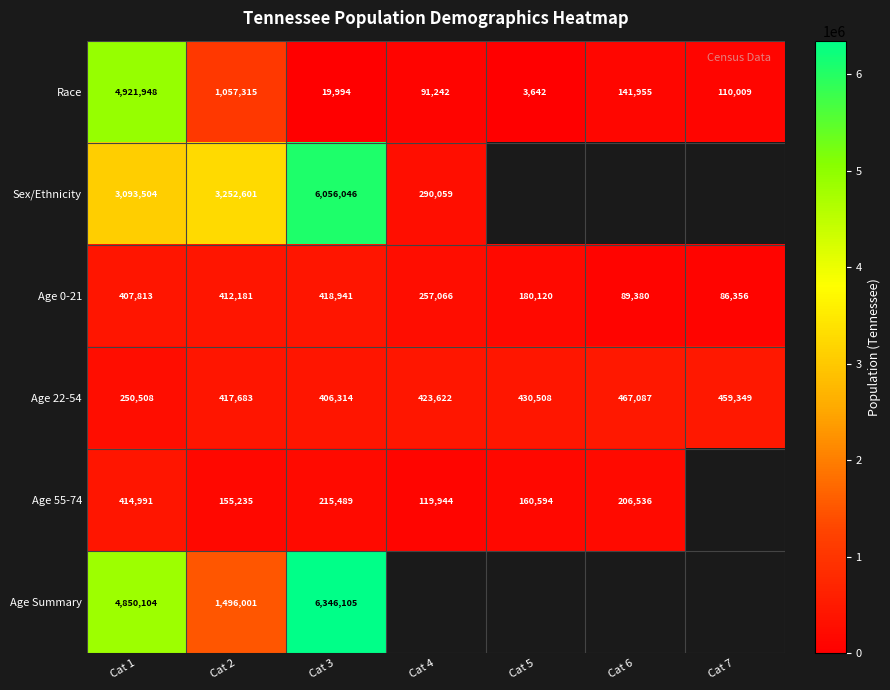

Rank the categories by Age 22-54 value from highest to lowest.

Cat 6, Cat 7, Cat 5, Cat 4, Cat 2, Cat 3, Cat 1